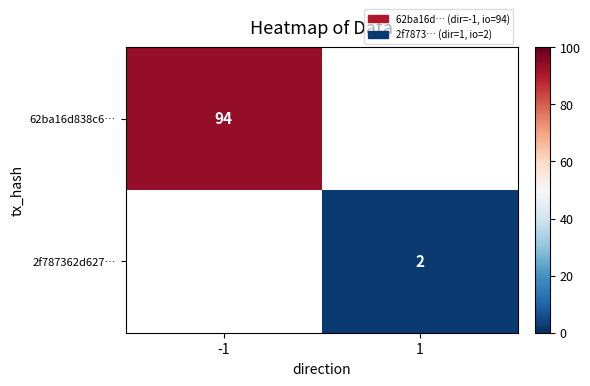

Which category has the highest value across all series?

-1